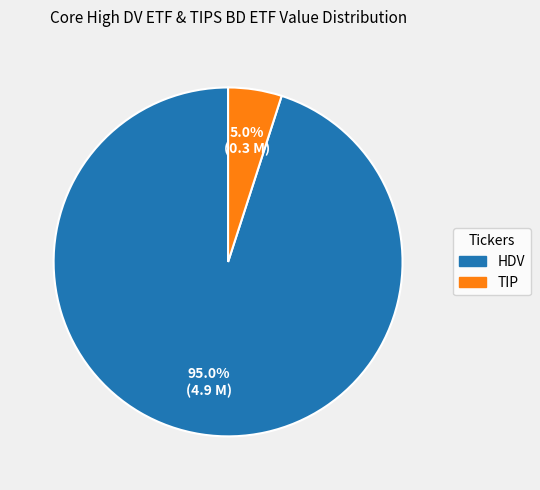

To the nearest percent, what is the average slice percentage?

50%